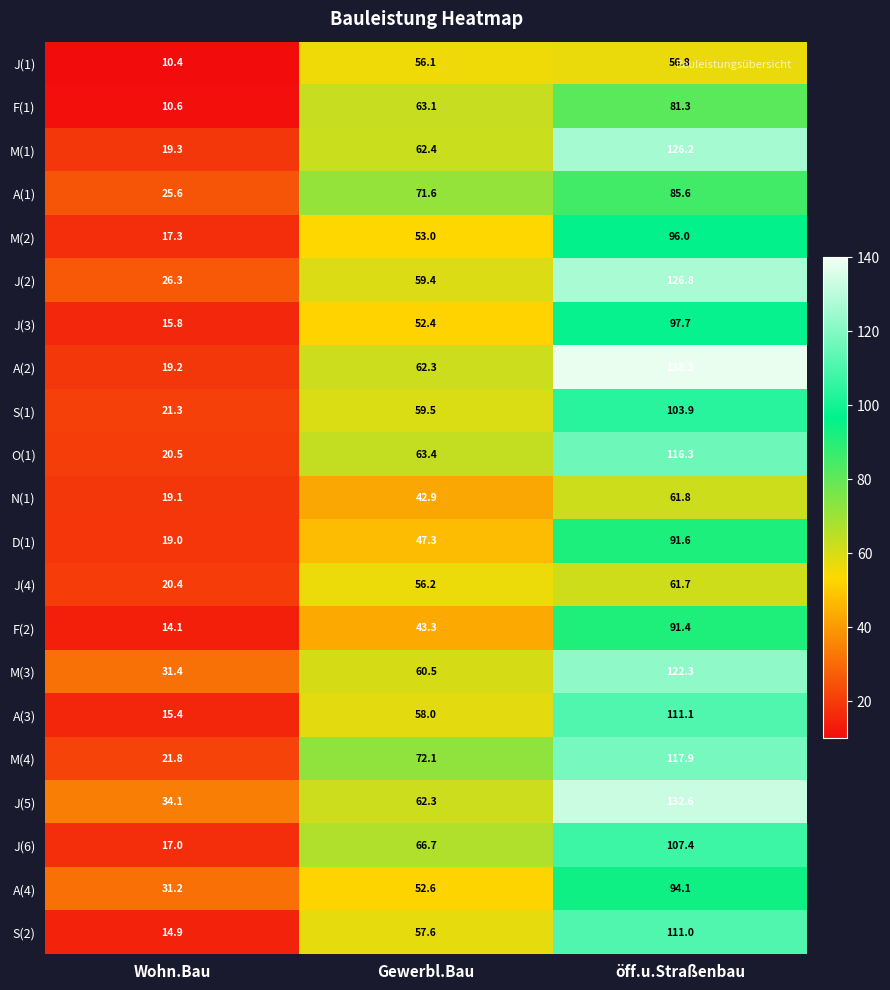

The value of J(4) at öff.u.Straßenbau is 33.7. True or false?

False